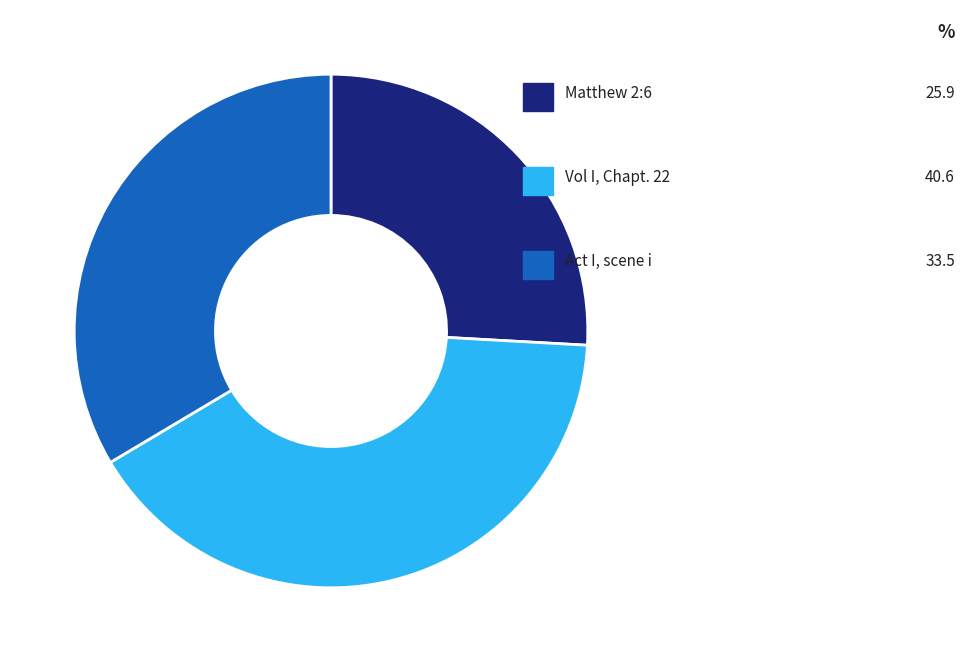

To the nearest percent, what portion does Matthew 2:6 represent?

26%